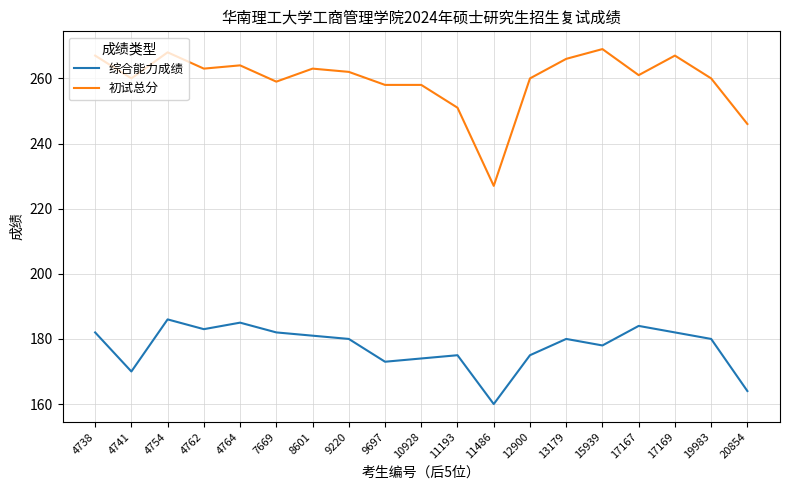

What is the difference between the highest and lowest values at 9697?

85